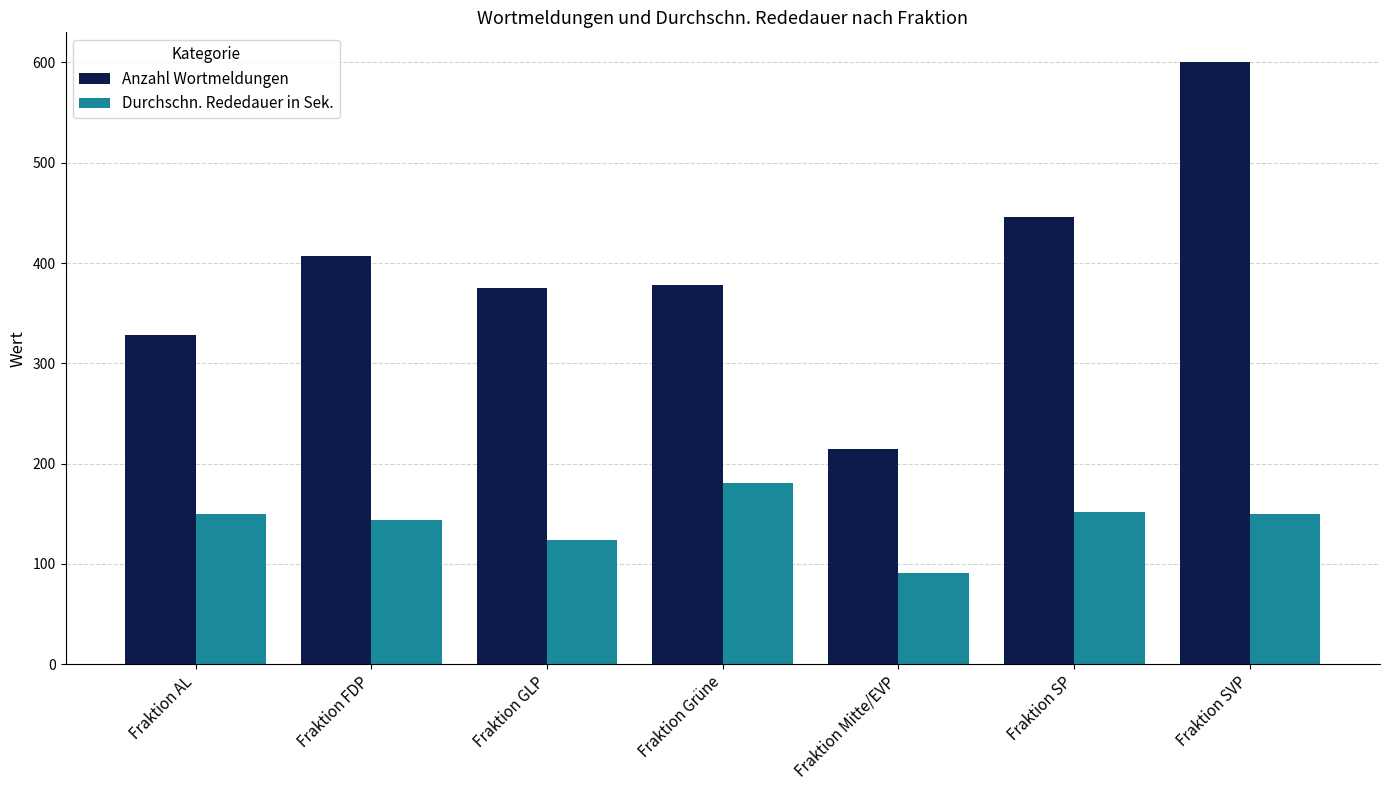

What is the difference between the Durchschn. Rededauer in Sek. values at Fraktion GLP and Fraktion AL?

26